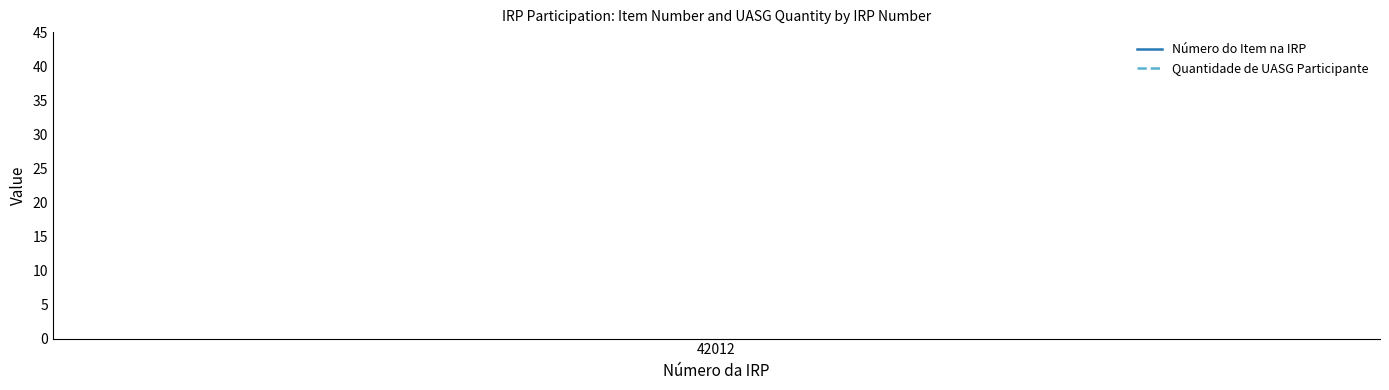

True or false: Quantidade de UASG Participante has a value of 11 at 42012.

False